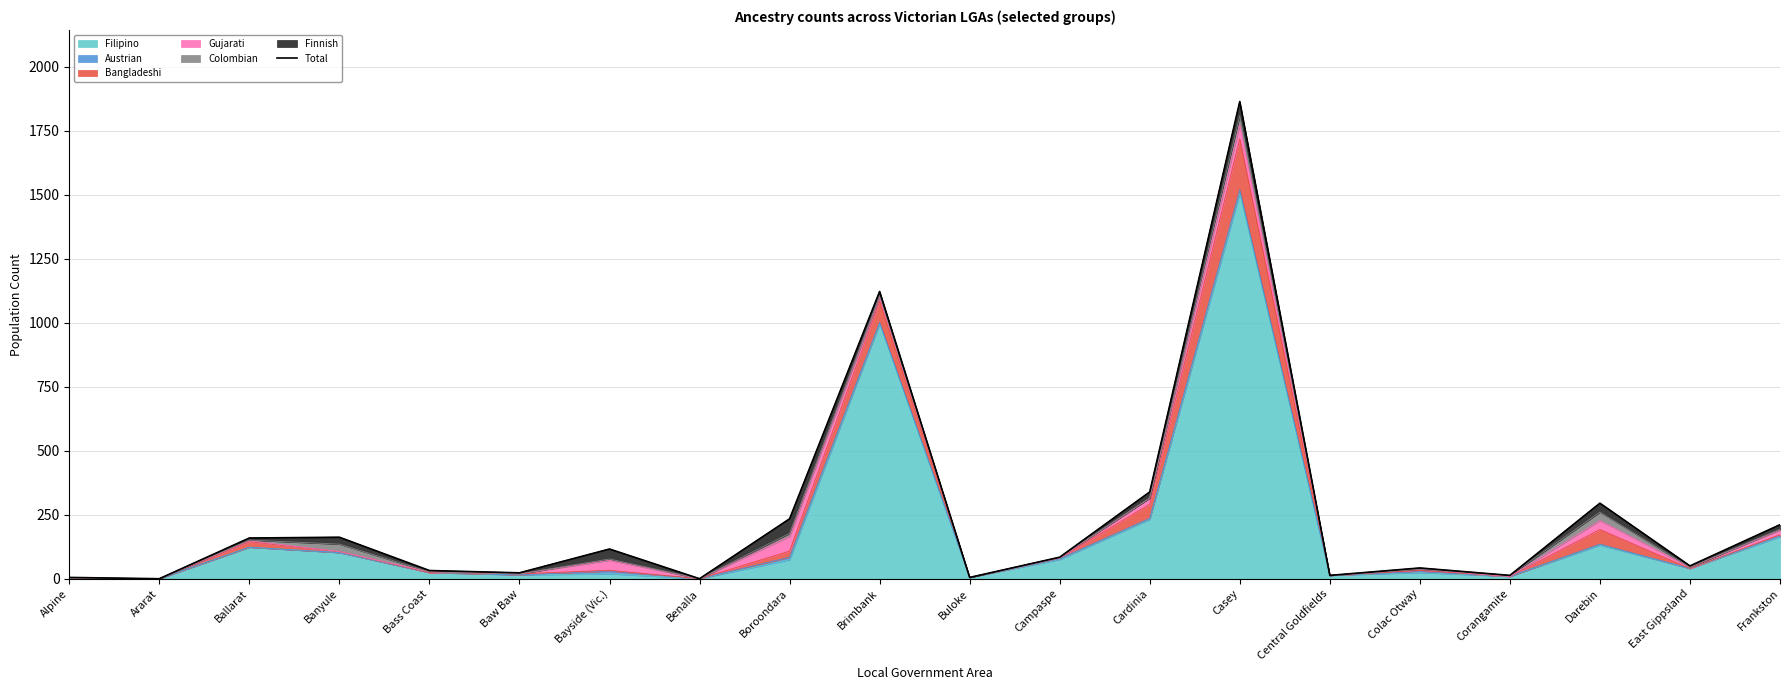

Reading right to left, extract all data points from this chart.

211	50	295	13	42	13	1864	339	84	5	1122	234	0	116	23	32	162	159	0	5